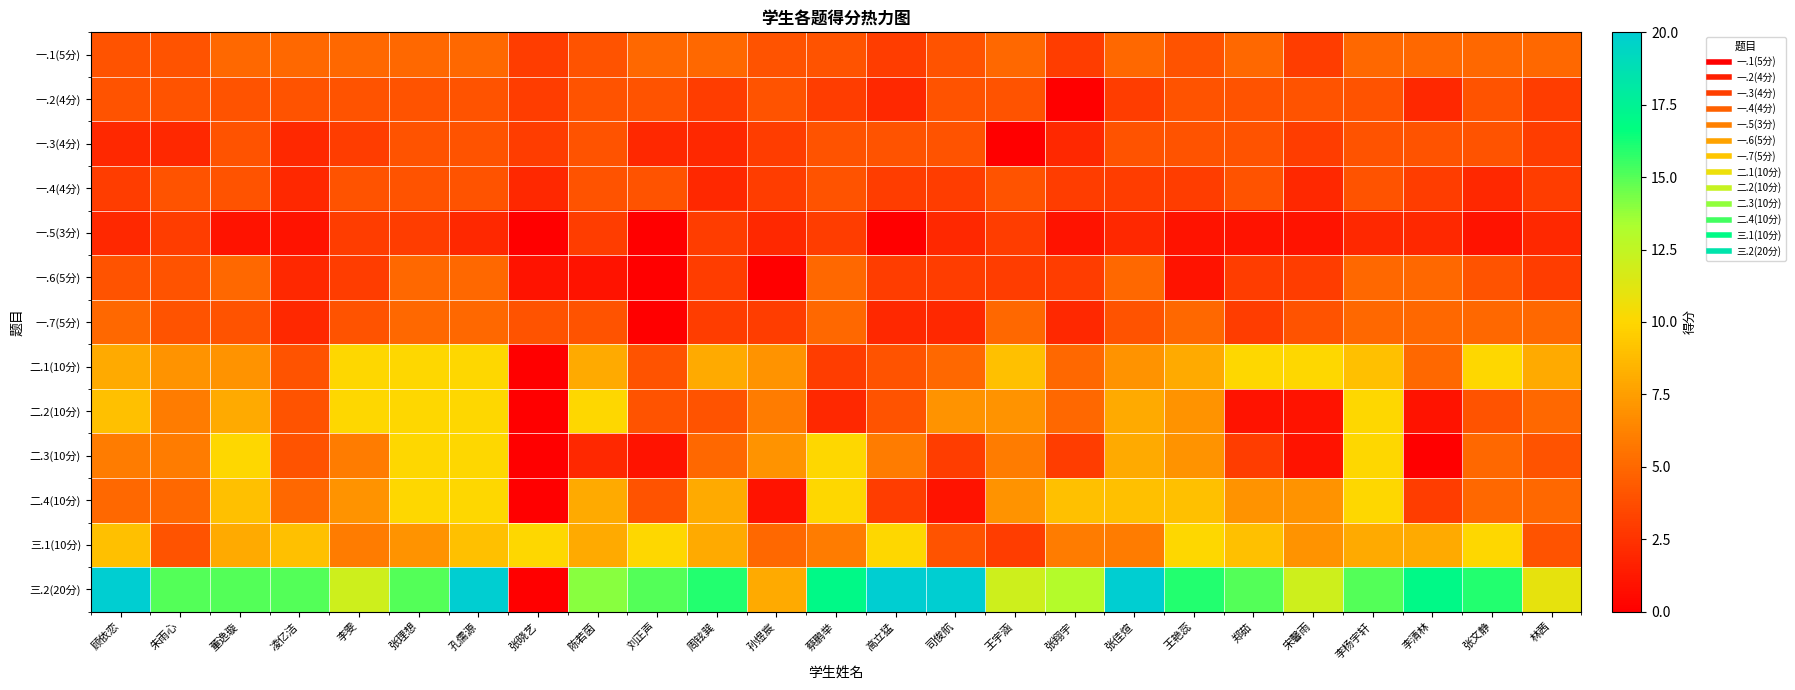

List the series in order of their peak value, highest first.

三.2(20分), 二.1(10分), 二.2(10分), 二.3(10分), 二.4(10分), 三.1(10分), 一.1(5分), 一.6(5分), 一.7(5分), 一.2(4分), 一.3(4分), 一.4(4分), 一.5(3分)